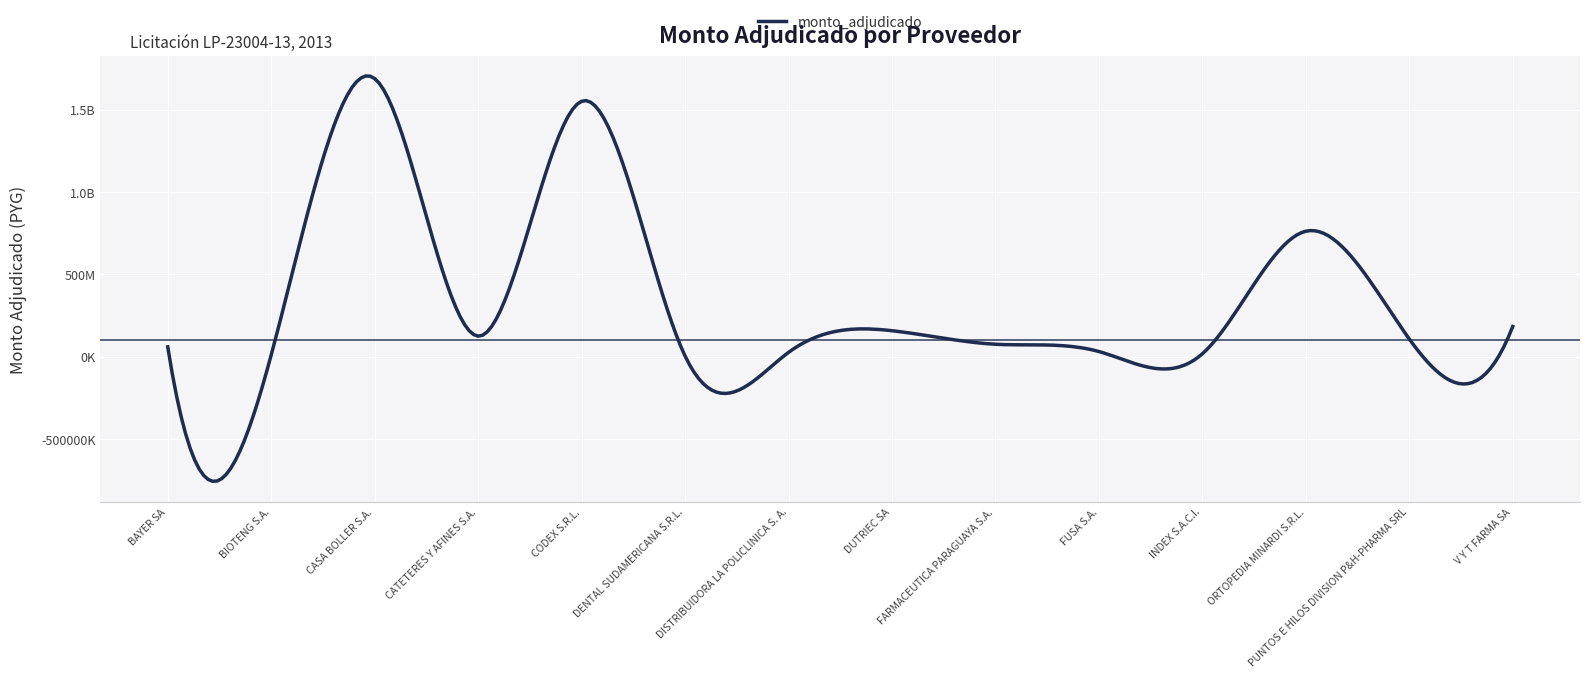

Rank the categories by value from lowest to highest.

DENTAL SUDAMERICANA S.R.L., BIOTENG S.A., INDEX S.A.C.I., DISTRIBUIDORA LA POLICLINICA S. A., FUSA S.A., BAYER SA, FARMACEUTICA PARAGUAYA S.A., PUNTOS E HILOS DIVISION P&H-PHARMA SRL, CATETERES Y AFINES S.A., DUTRIEC SA, V Y T FARMA SA, ORTOPEDIA MINARDI S.R.L., CODEX S.R.L., CASA BOLLER S.A.